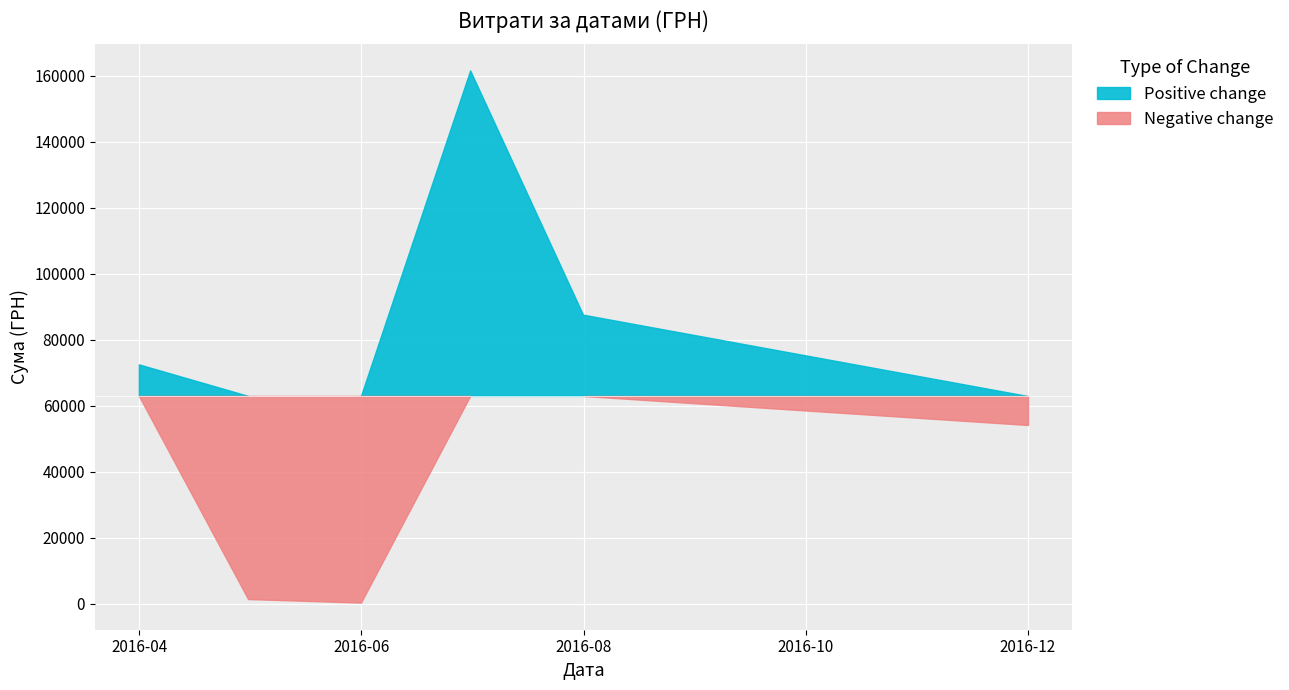

The chart shows a value of 137261.0 at 2. True or false?

False